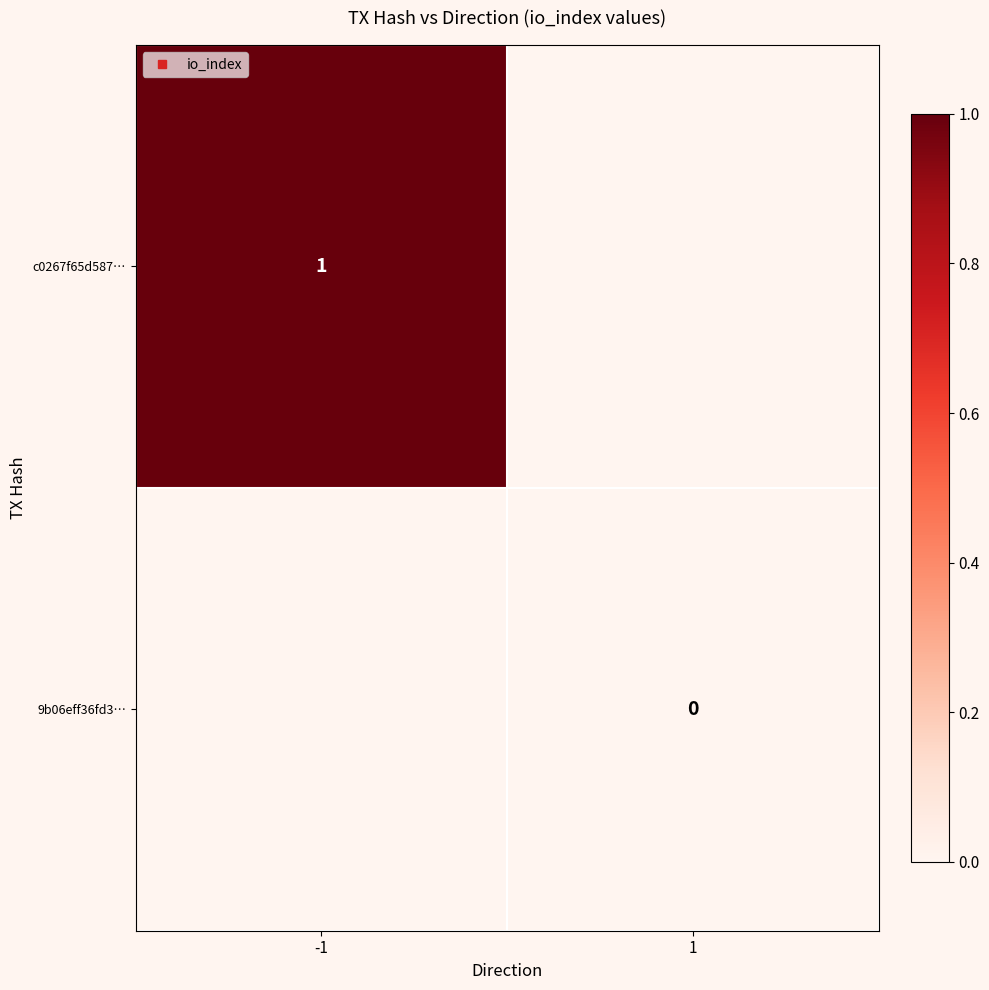

At how many categories does at least one series exceed 0?

1